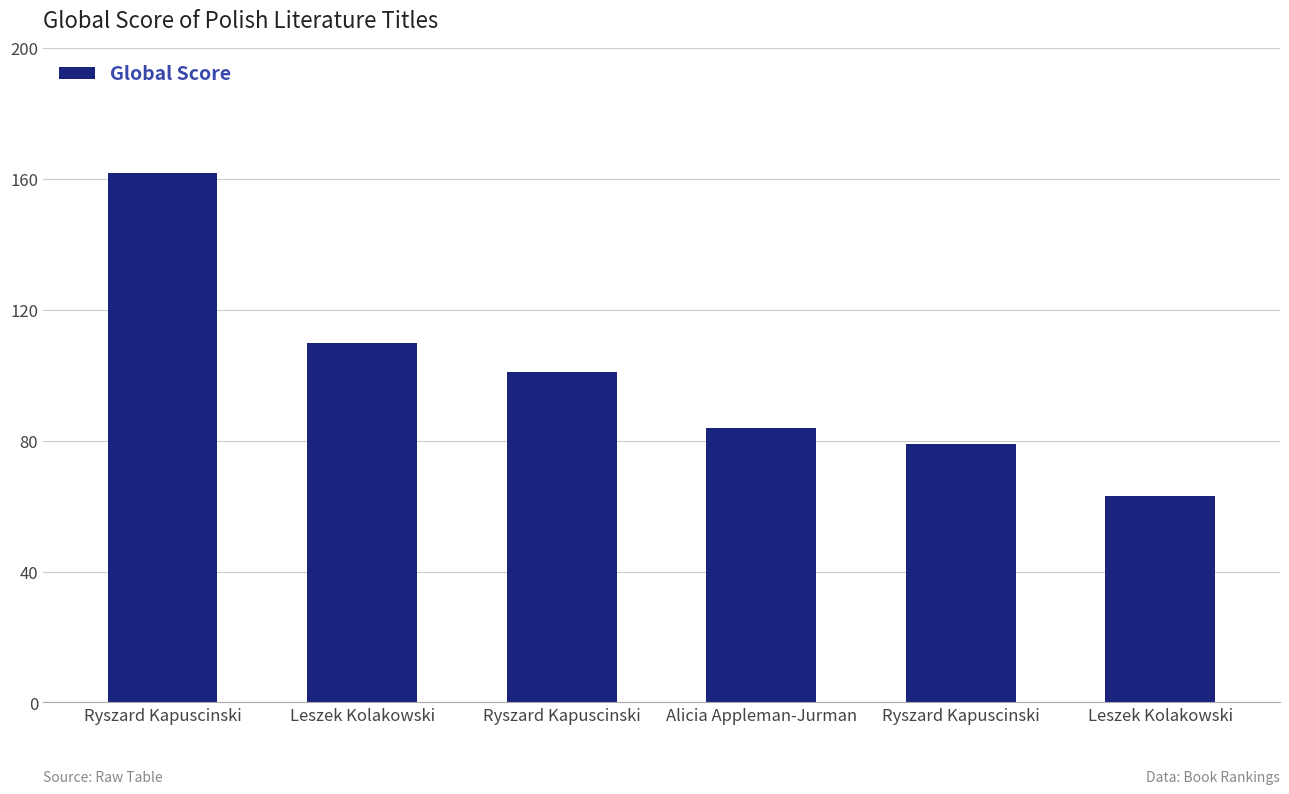

Count the number of categories in the chart.

6